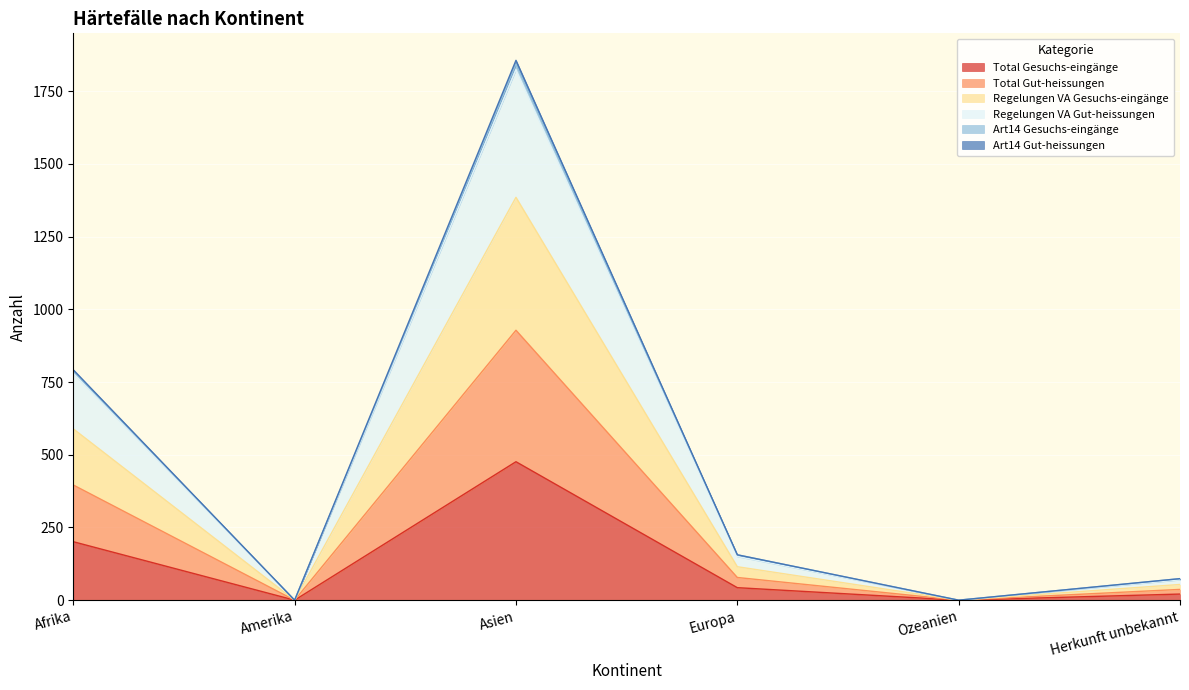

Which series has the widest spread of values?

Regelungen VA Gut-heissungen